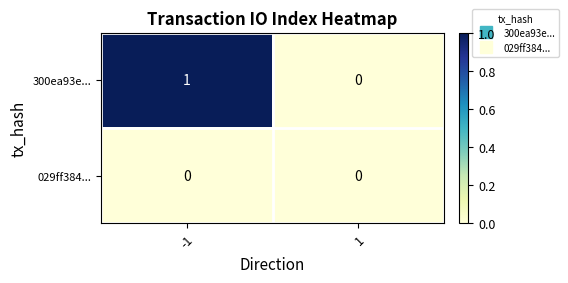

List the series in order of their overall mean, lowest first.

029ff384..., 300ea93e...